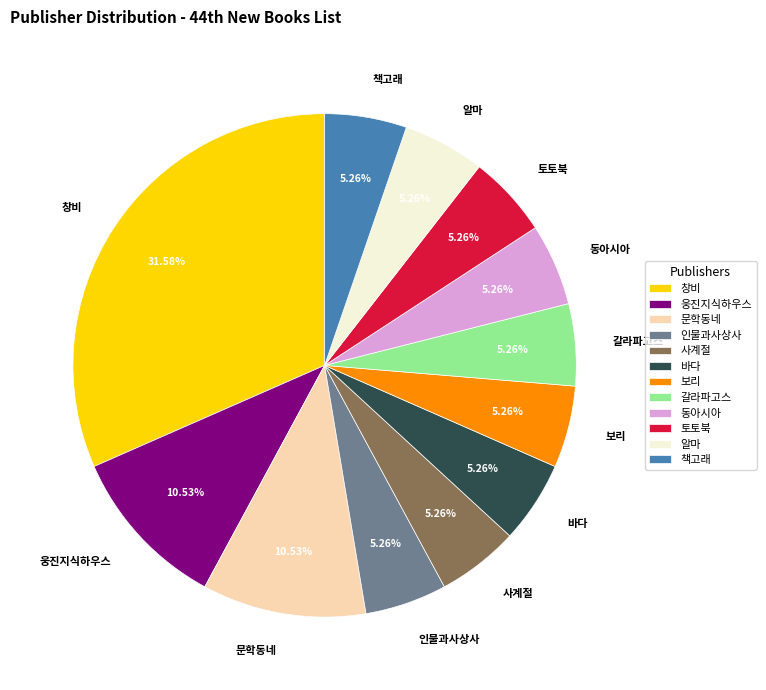

Do 창비 and 사계절 together represent more than half of the pie?

No